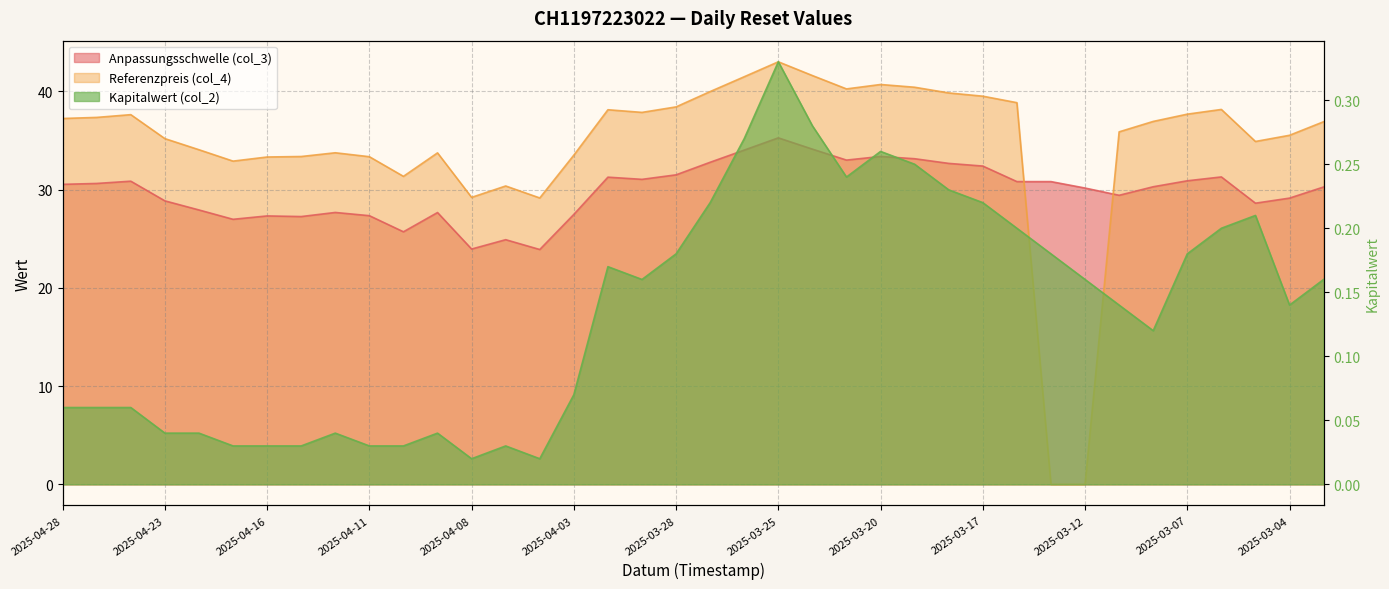

What position from the left is 2025-03-25?

22